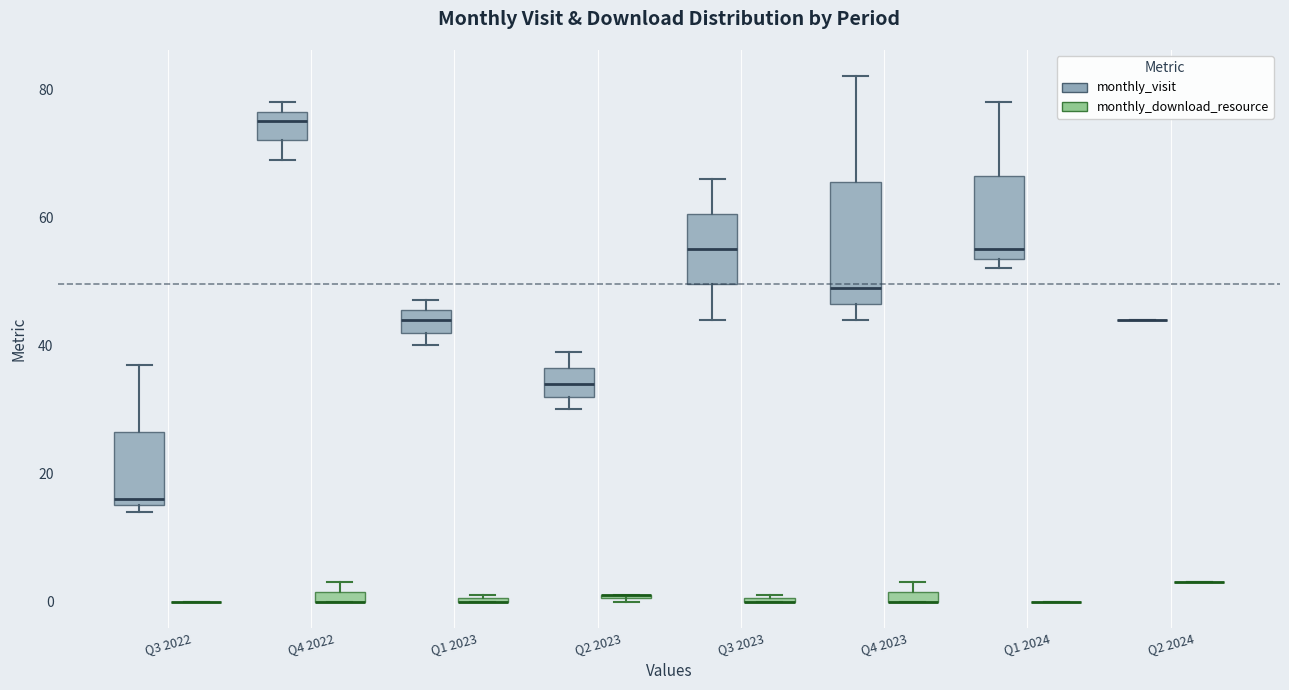

Comparing the boxes themselves (not the whiskers), which one is the tallest?

Q4 2023 (monthly_visit)